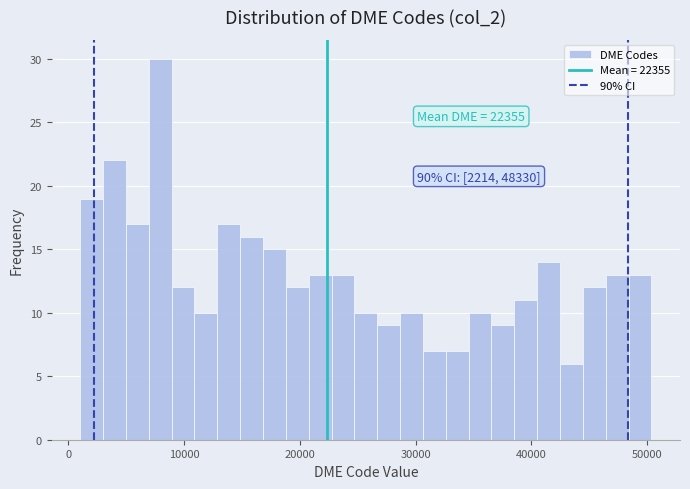

Around what value on the x-axis is the tallest bar? Give the approximate position of its centre, as read against the axis.

8000